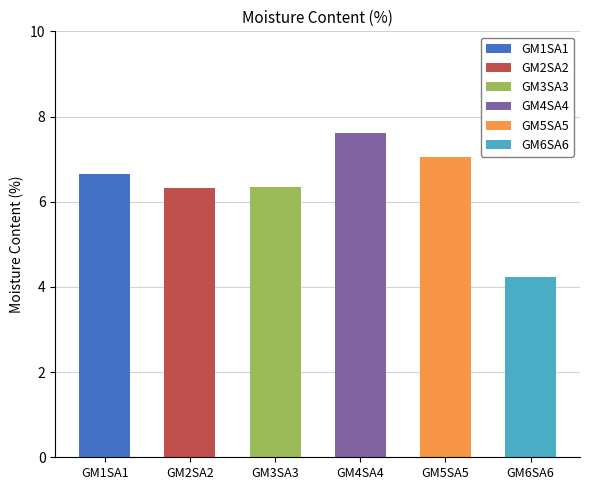

Which has a higher value, GM2SA2 or GM3SA3?

GM2SA2